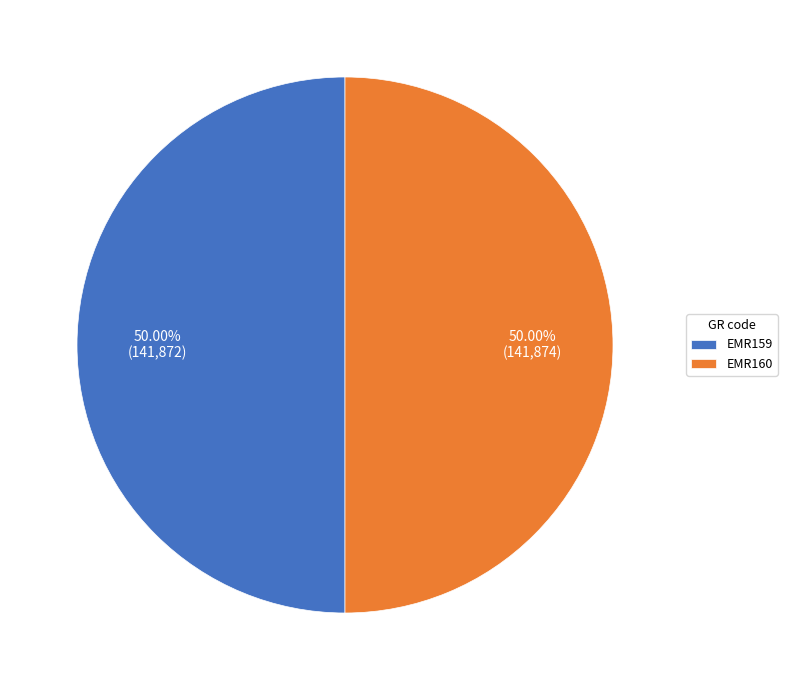

Combined, what portion of the pie is EMR159 and EMR160?

100.0%